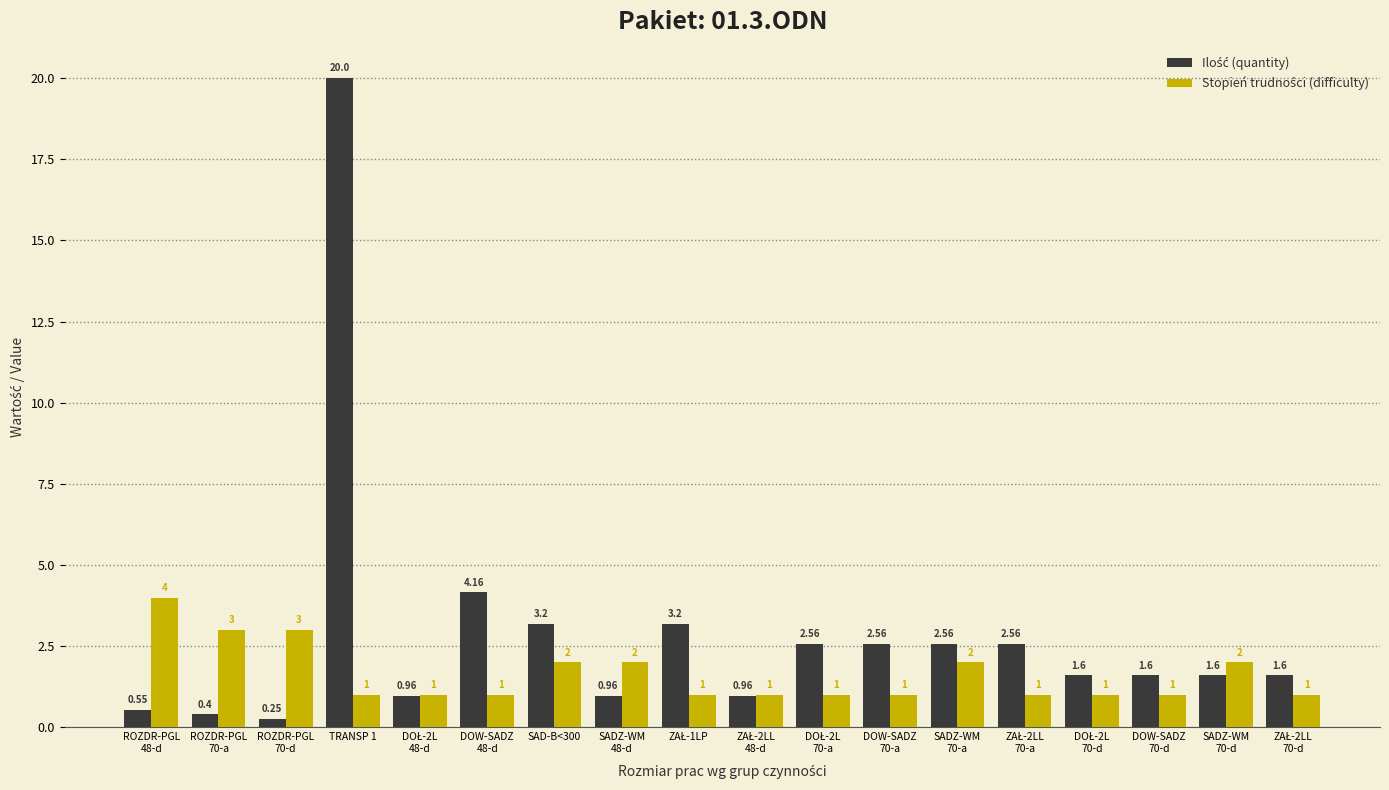

At which category is the sum across all series the highest?

TRANSP 1